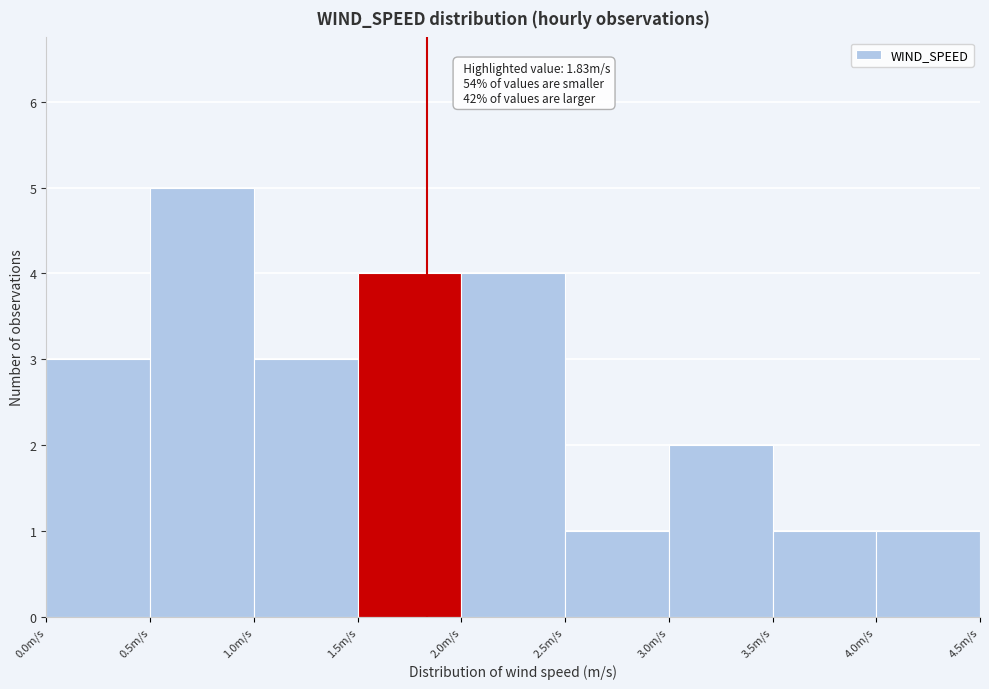

Which range on the x-axis has the tallest bar?

0.5 to 1.0